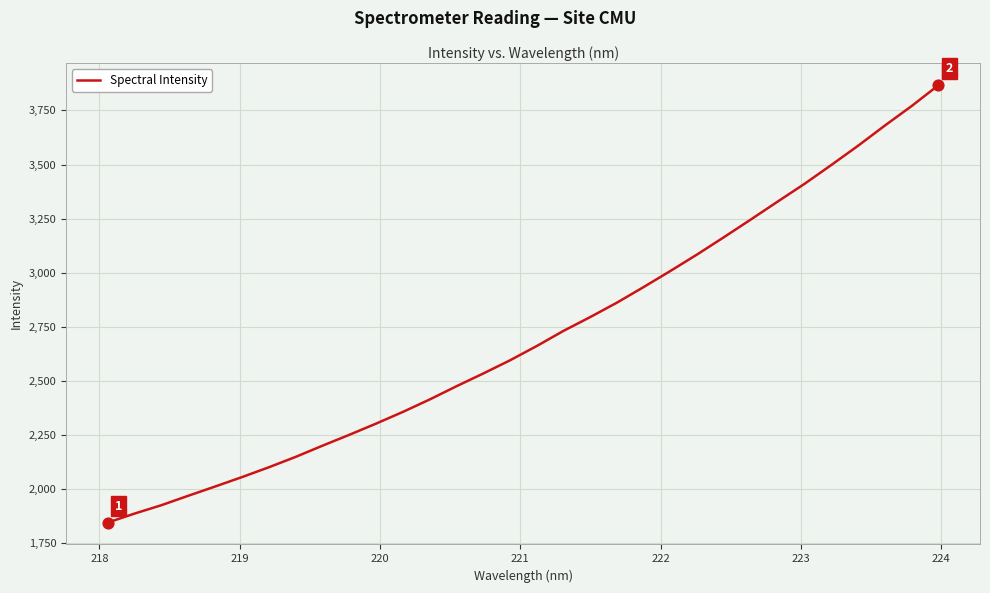

What is the greatest value displayed?

3866.9